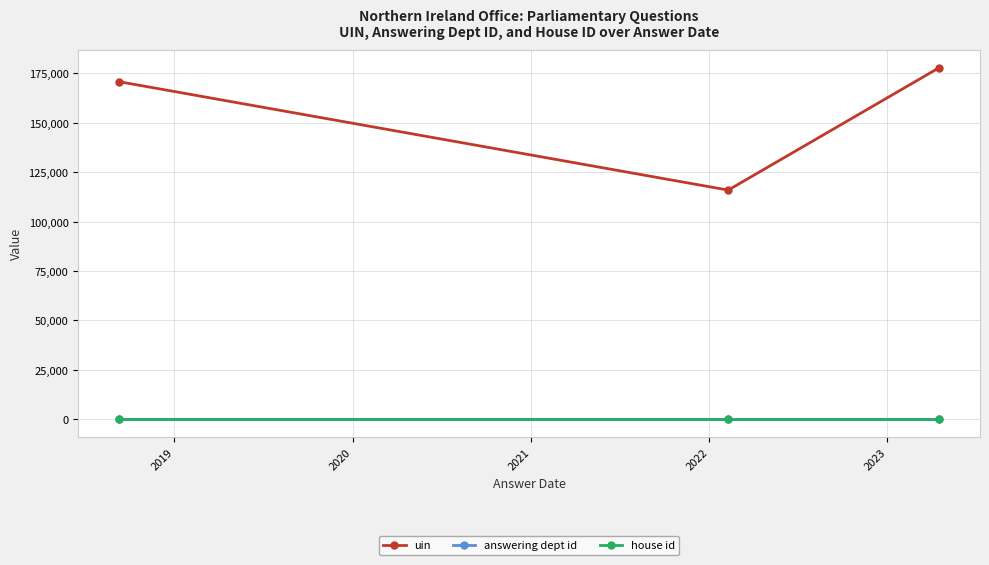

At how many categories does at least one series exceed 75105?

3